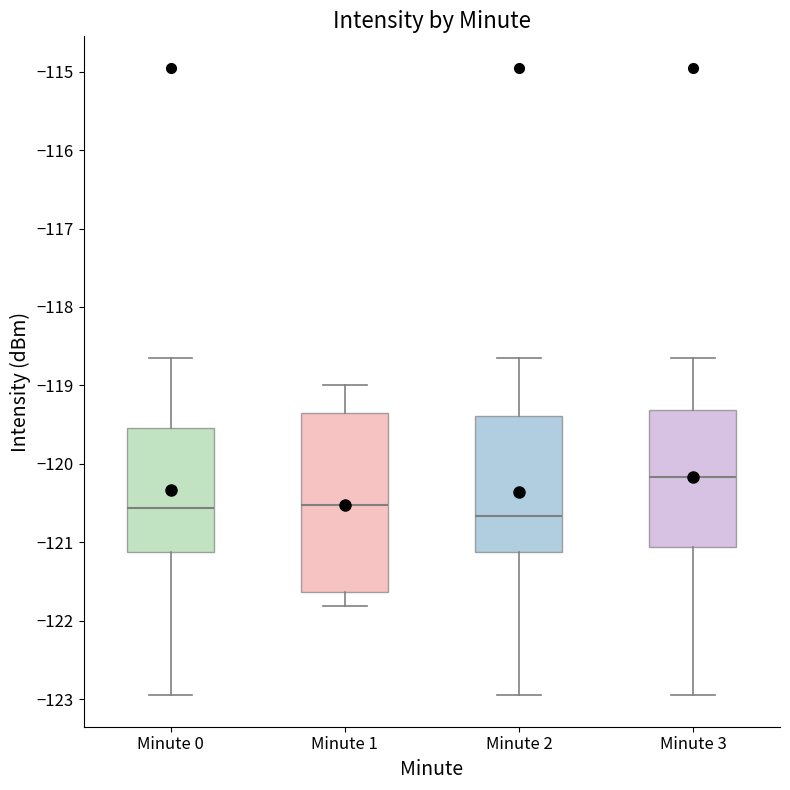

Where does the upper whisker of the box for Minute 1 end on the y-axis? The values are not printed on the chart, so give them approximately, as read against the axis.

-119.0